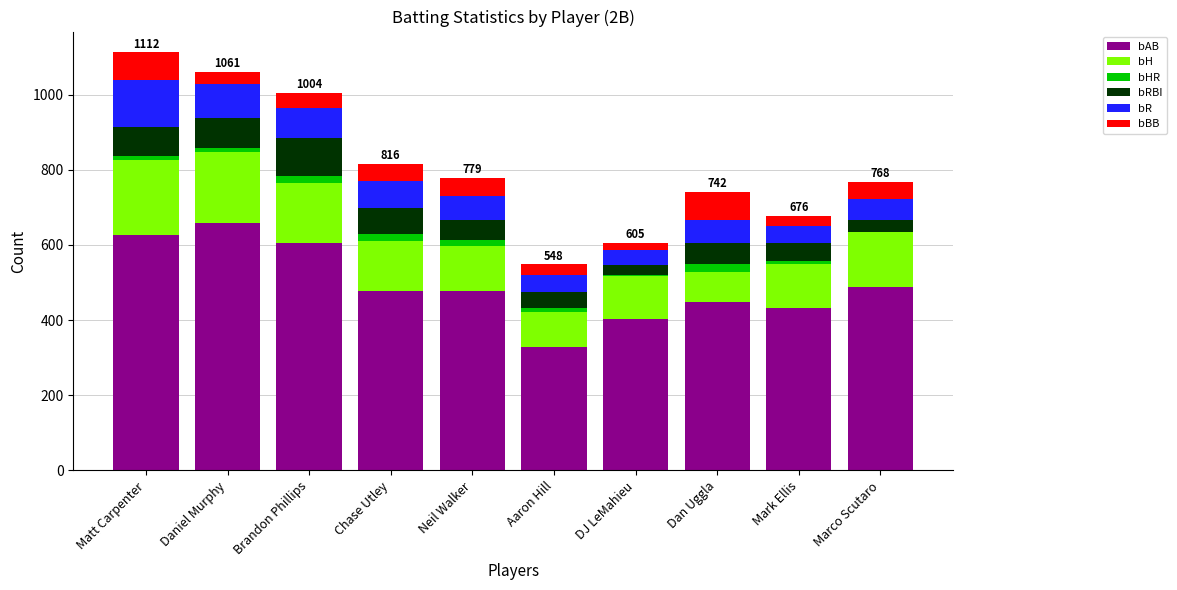

What is the sum of all bAB values?

4944